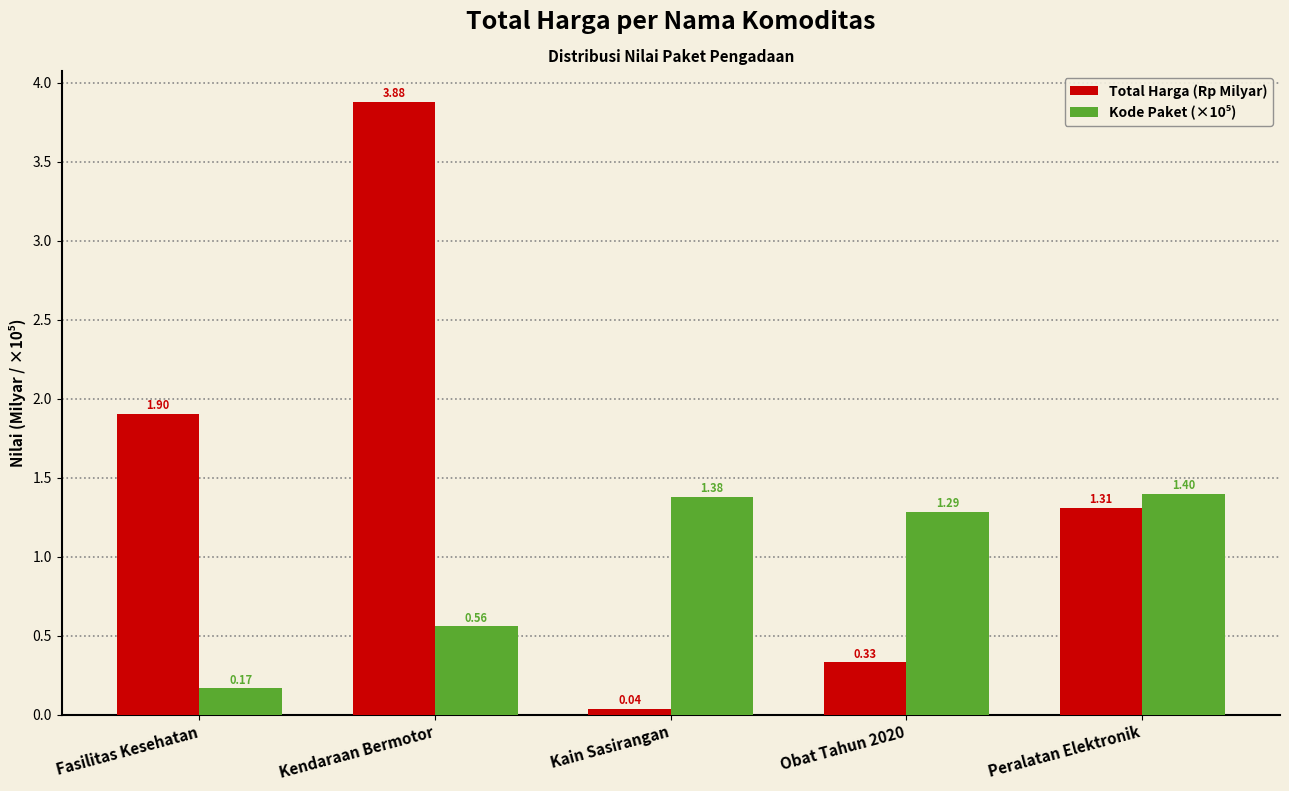

Rank the categories by Total Harga (Rp Milyar) value from highest to lowest.

Kendaraan Bermotor, Fasilitas Kesehatan, Peralatan Elektronik, Obat Tahun 2020, Kain Sasirangan